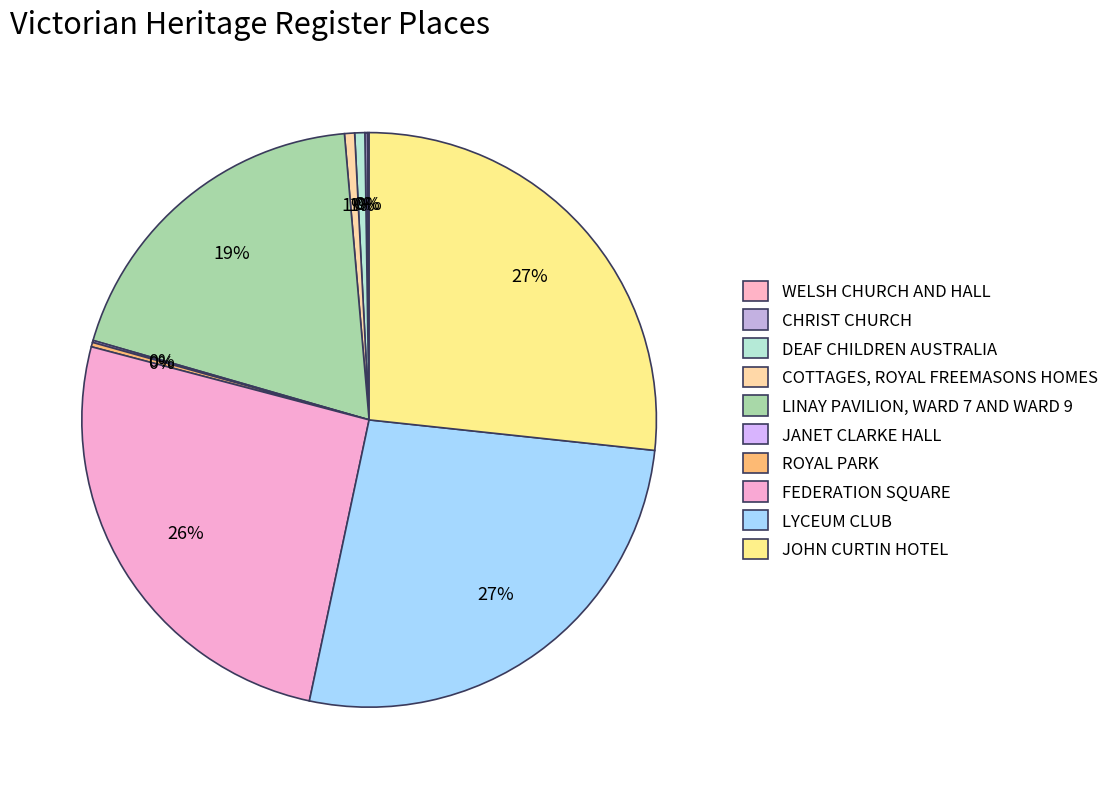

What is the smallest slice in the pie chart?

WELSH CHURCH AND HALL